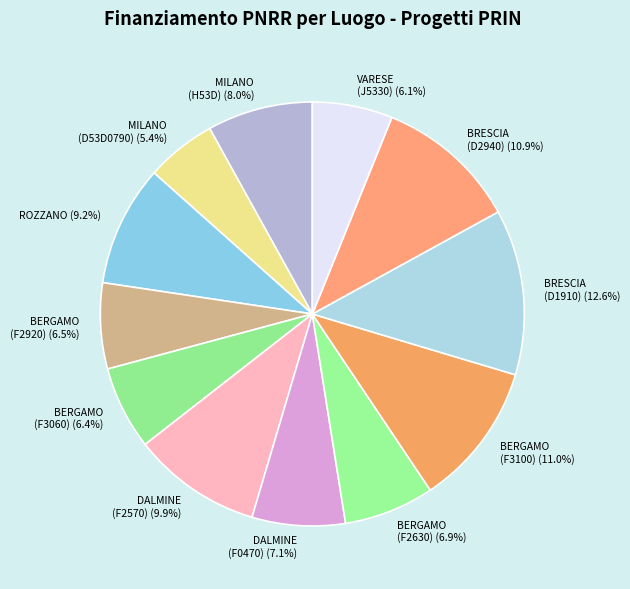

Is there any slice that represents more than half of the pie?

No